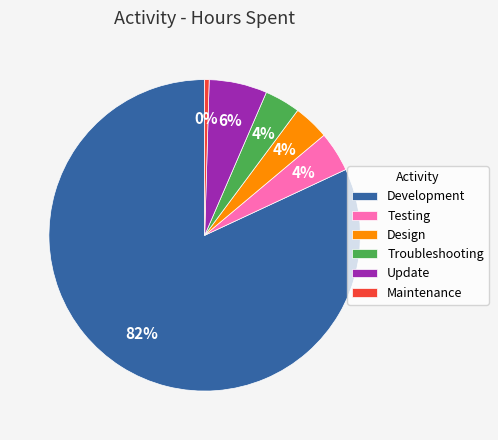

How many segments does this pie chart have?

6